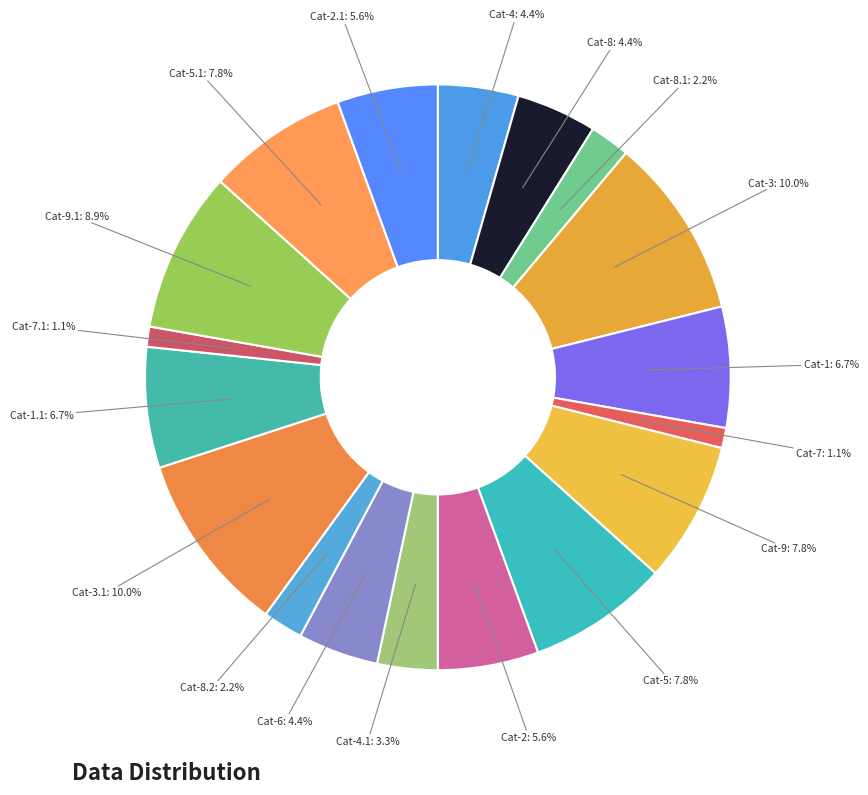

To the nearest percent, what is the average slice percentage?

6%